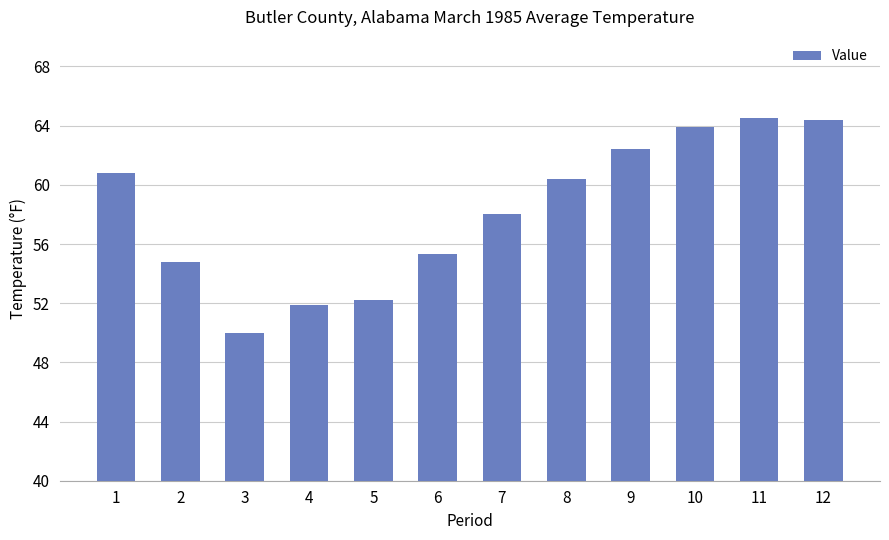

What is the greatest value displayed?

64.5